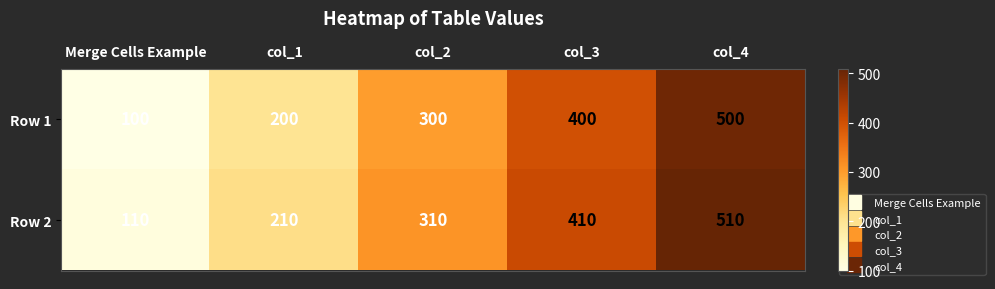

Count the number of data series in this chart.

2